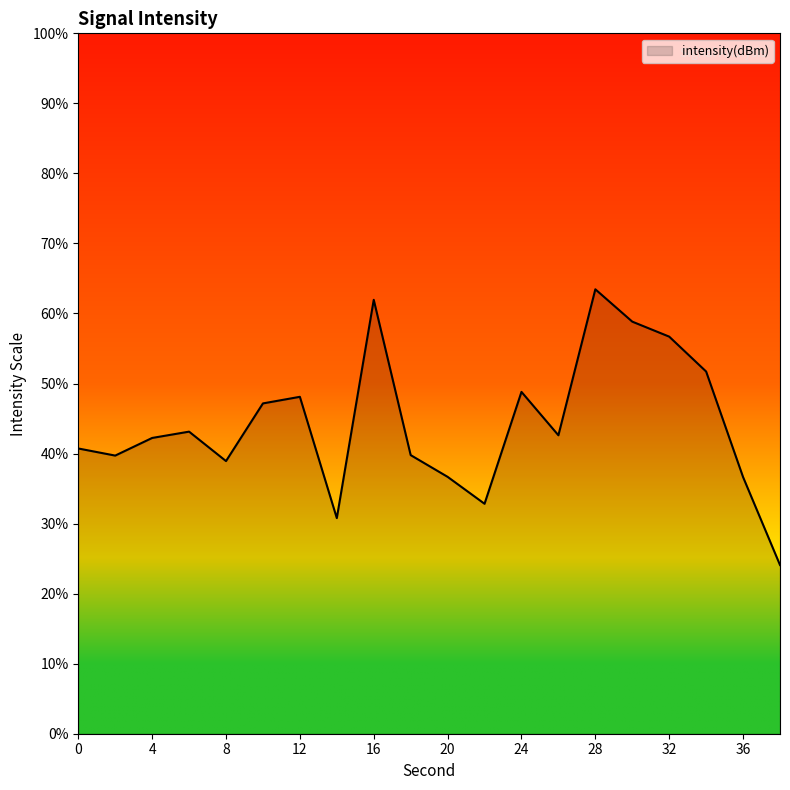

What is the maximum value shown in the chart?

63.5